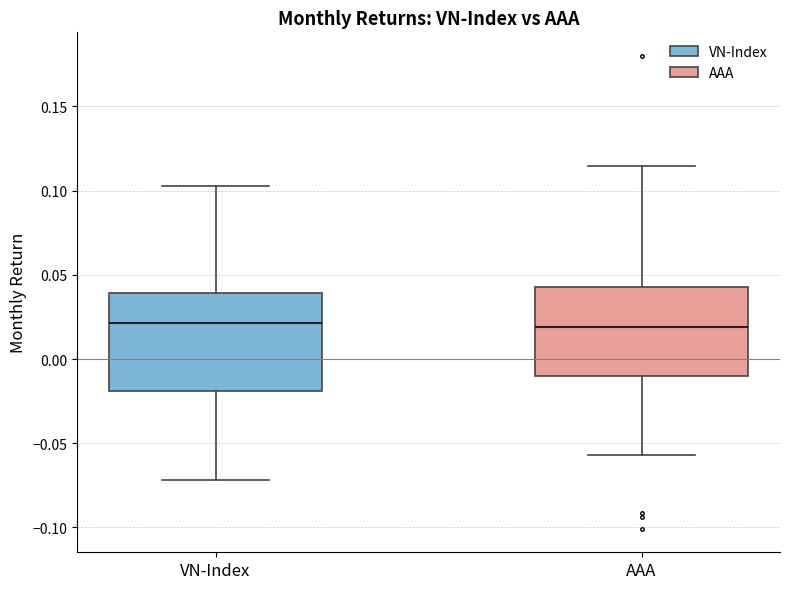

Reading left to right, read every box against the y-axis: the position of its median line, the range the box covers, and the ends of its whiskers. The values are not printed on the chart, so give them approximately, as read against the axis.

VN-Index: median 0.020, box -0.020 to 0.040, whiskers -0.070 to 0.105
AAA: median 0.020, box -0.010 to 0.045, whiskers -0.055 to 0.115